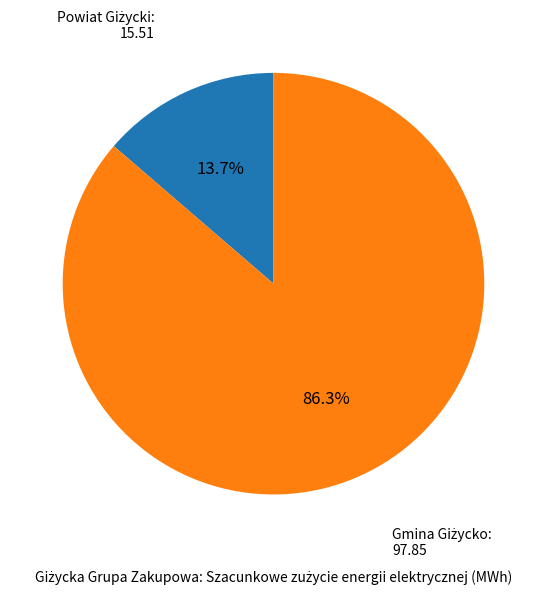

Is there a majority slice in this chart?

Yes